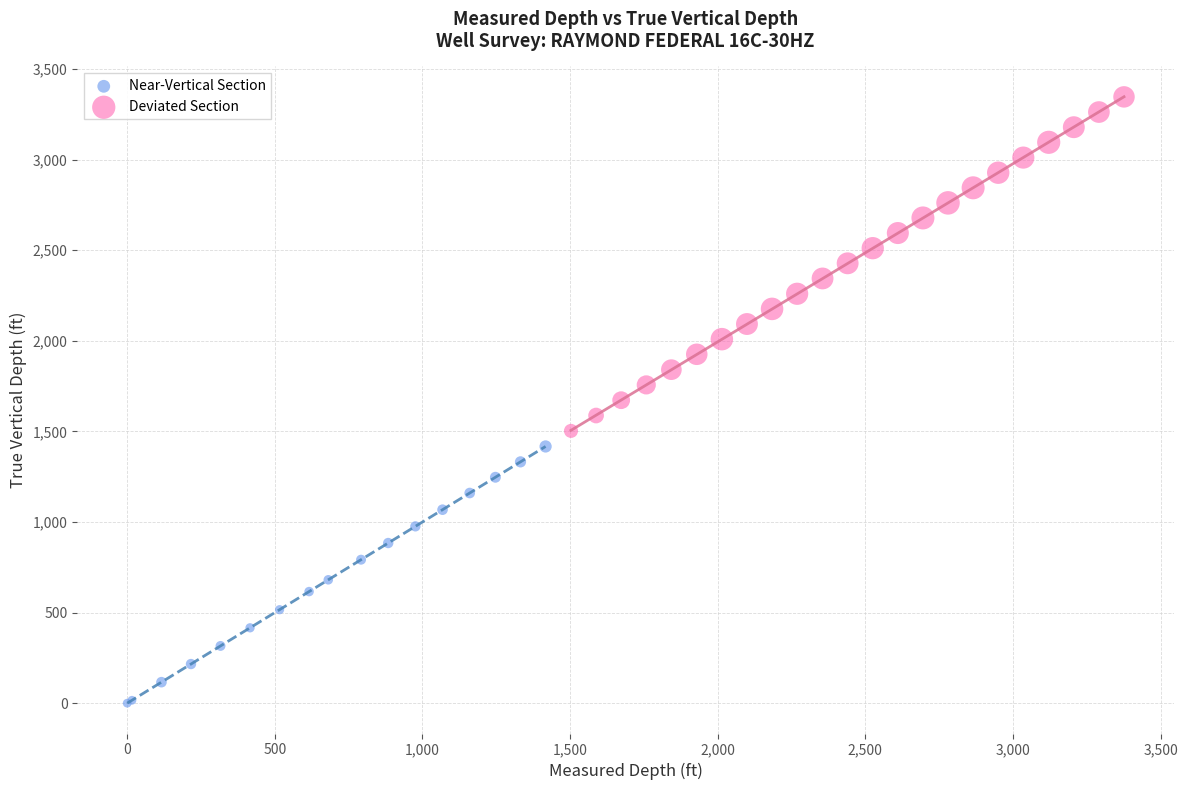

Which series has the widest spread of Y values?

Deviated Section